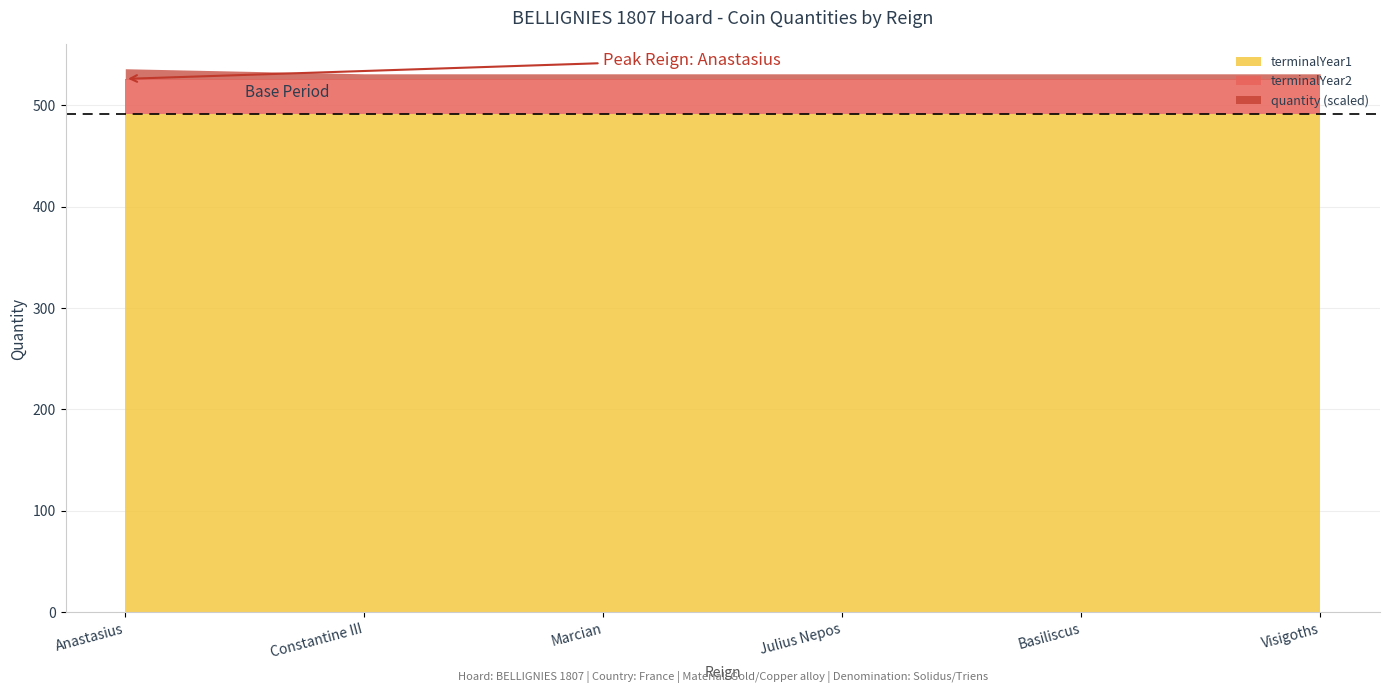

Reading left to right, what are all the values shown in this chart?

quantity: Anastasius=2	Constantine III=1	Marcian=1	Julius Nepos=1	Basiliscus=1	Visigoths=1
terminalYear1: Anastasius=491	Constantine III=491	Marcian=491	Julius Nepos=491	Basiliscus=491	Visigoths=491
terminalYear2: Anastasius=526	Constantine III=526	Marcian=526	Julius Nepos=526	Basiliscus=526	Visigoths=526